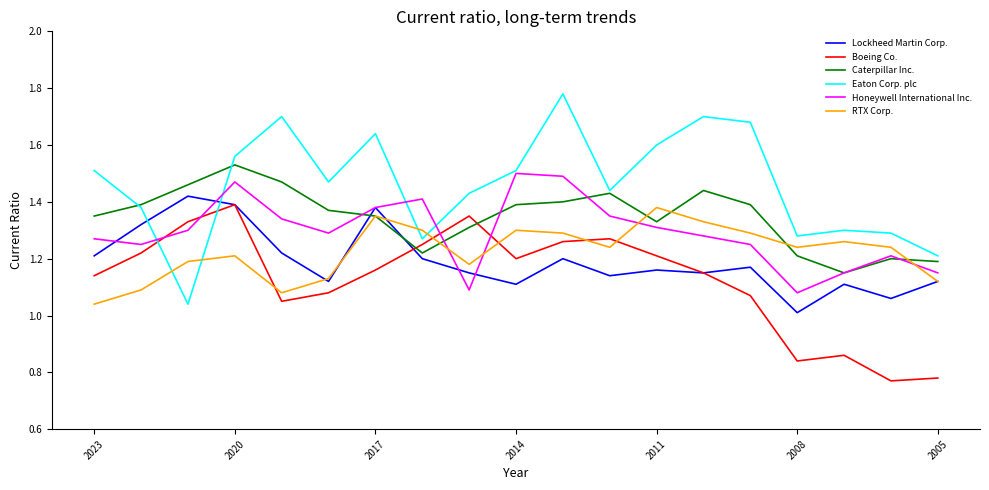

How many categories are shown in the chart?

19